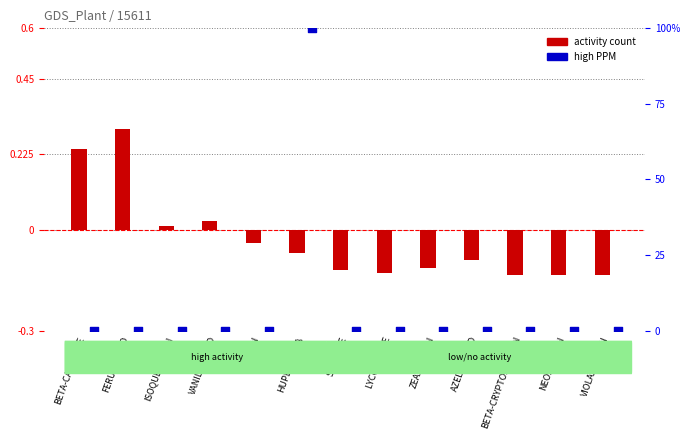

What is the total value across all series at NEOXANTHIN?

-0.1